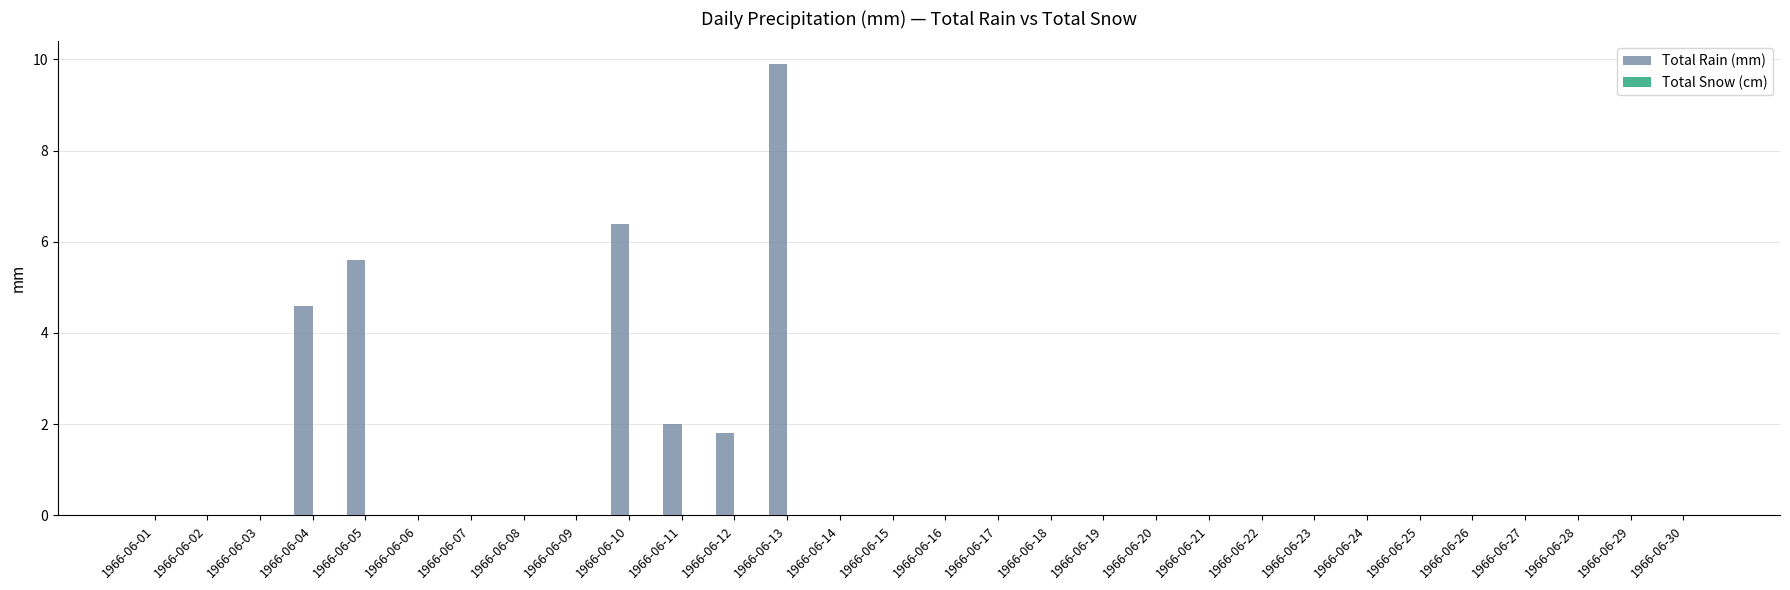

What is the maximum value shown in the chart?

9.9